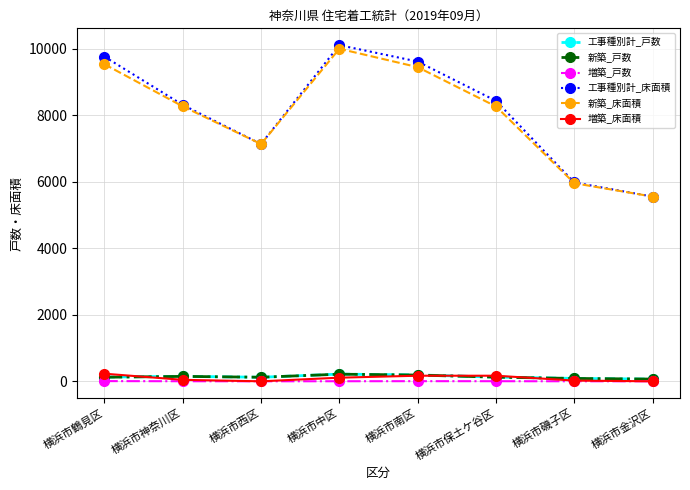

Which series has the largest range (max minus min)?

工事種別計_床面積